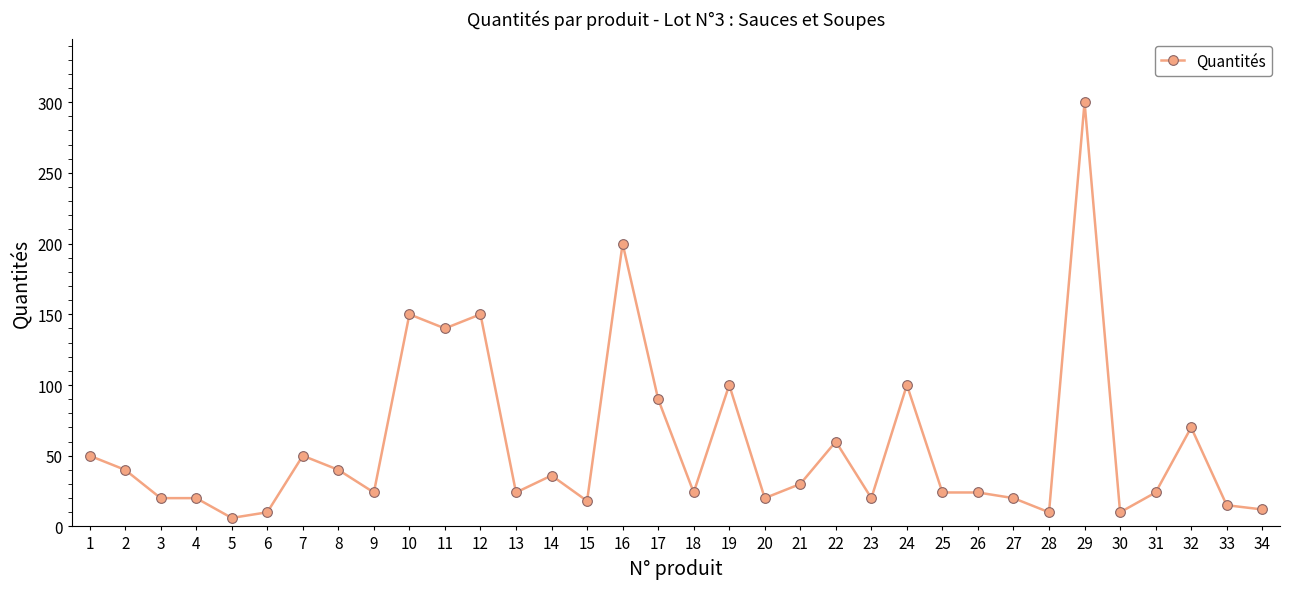

What is the change in value from 2 to 25?

-16